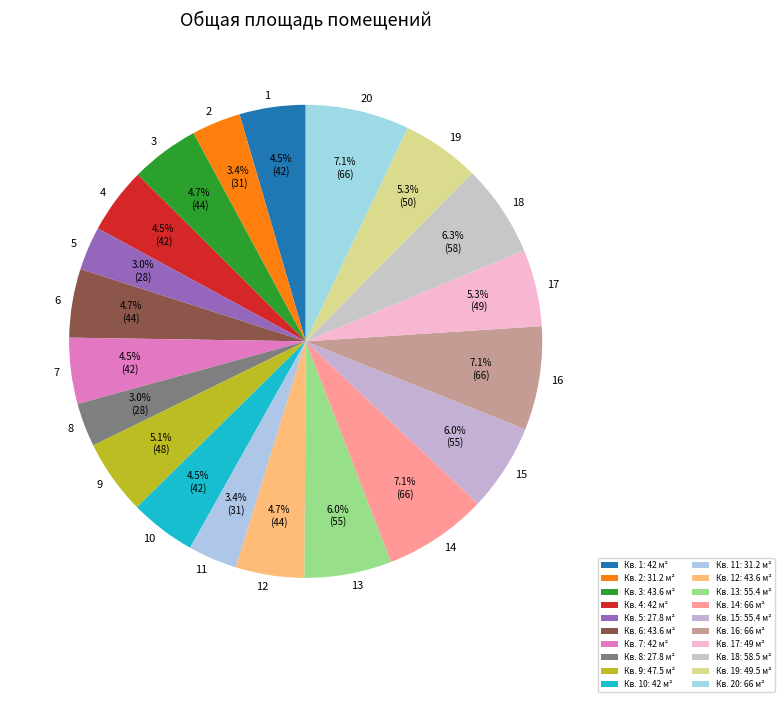

To the nearest percent, what percentage of the pie is 3?

5%